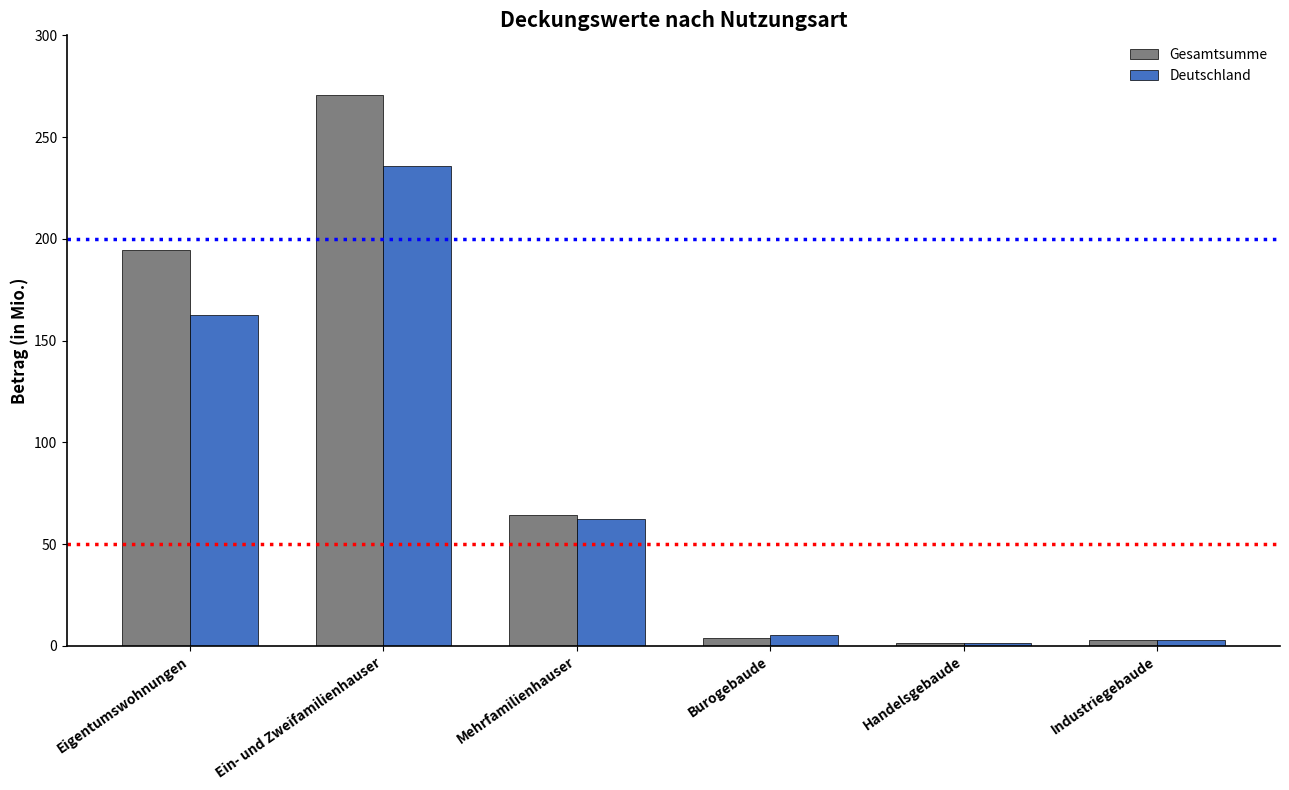

What is the label of the 4th bar from the left?

Burogebaude